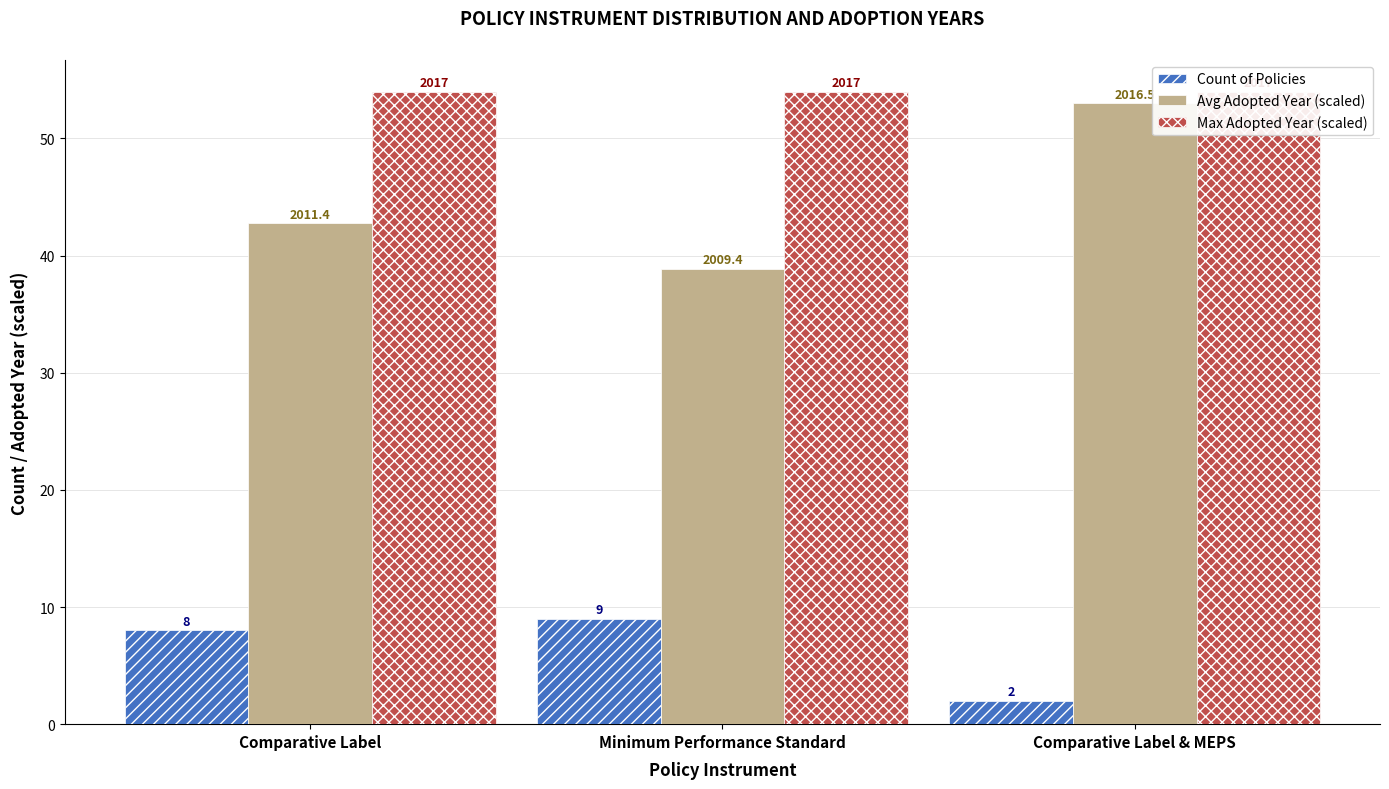

The value of Avg Adopted Year (scaled) at Comparative Label is 42.8. True or false?

True